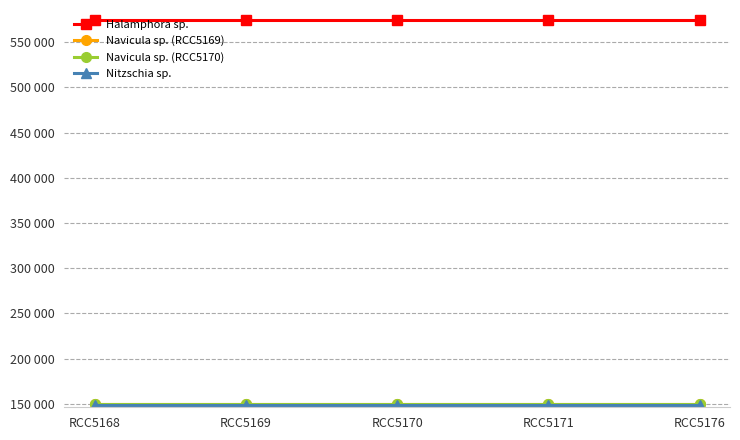

Where is Navicula sp. (RCC5170) nearest to the value 149142?

RCC5168